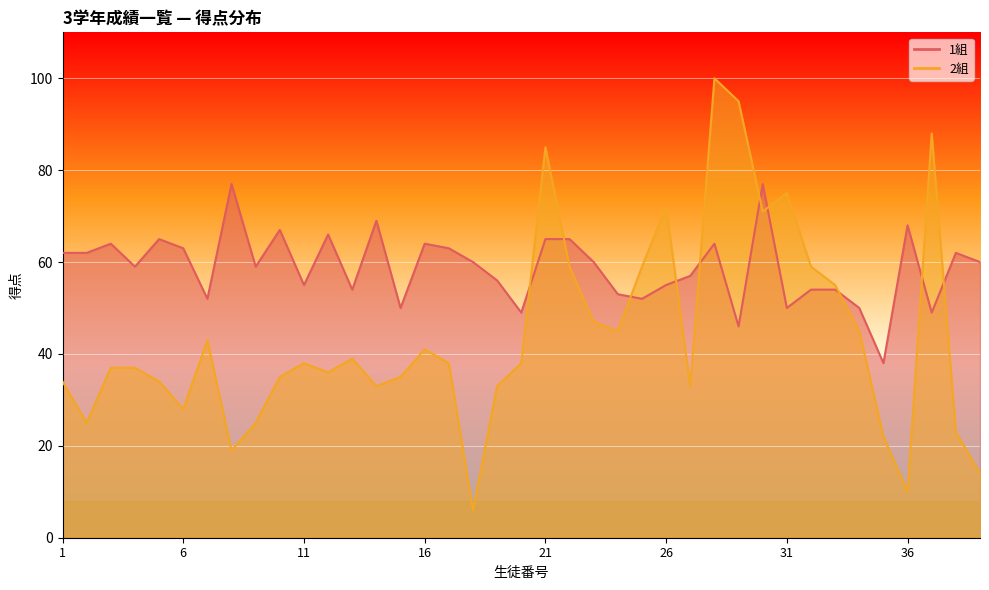

How many interior local peaks does the 2組 series have?

9